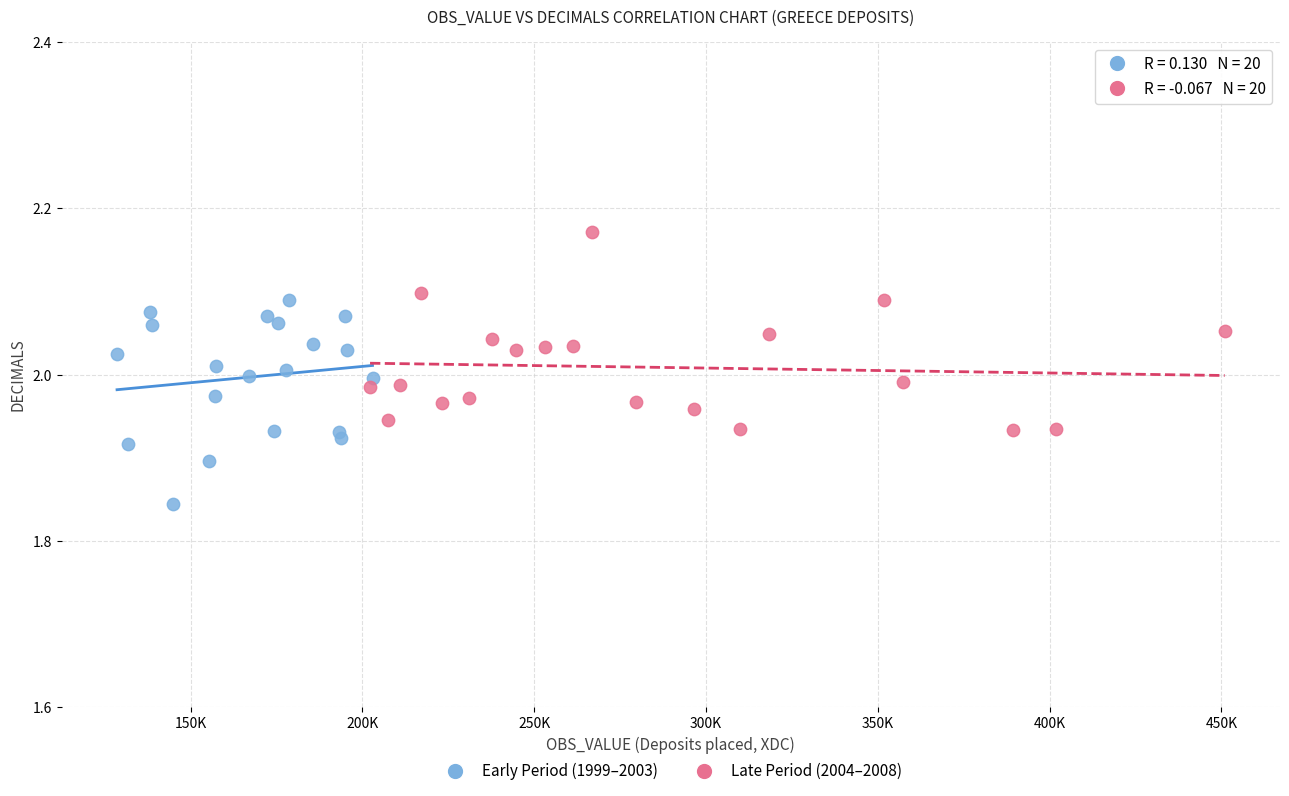

Which series contains the lowest Y value?

Early Period (1999–2003)